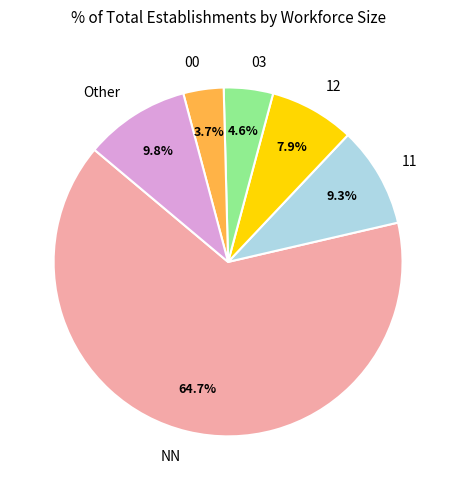

The NN slice represents 65% of the pie. True or false?

True